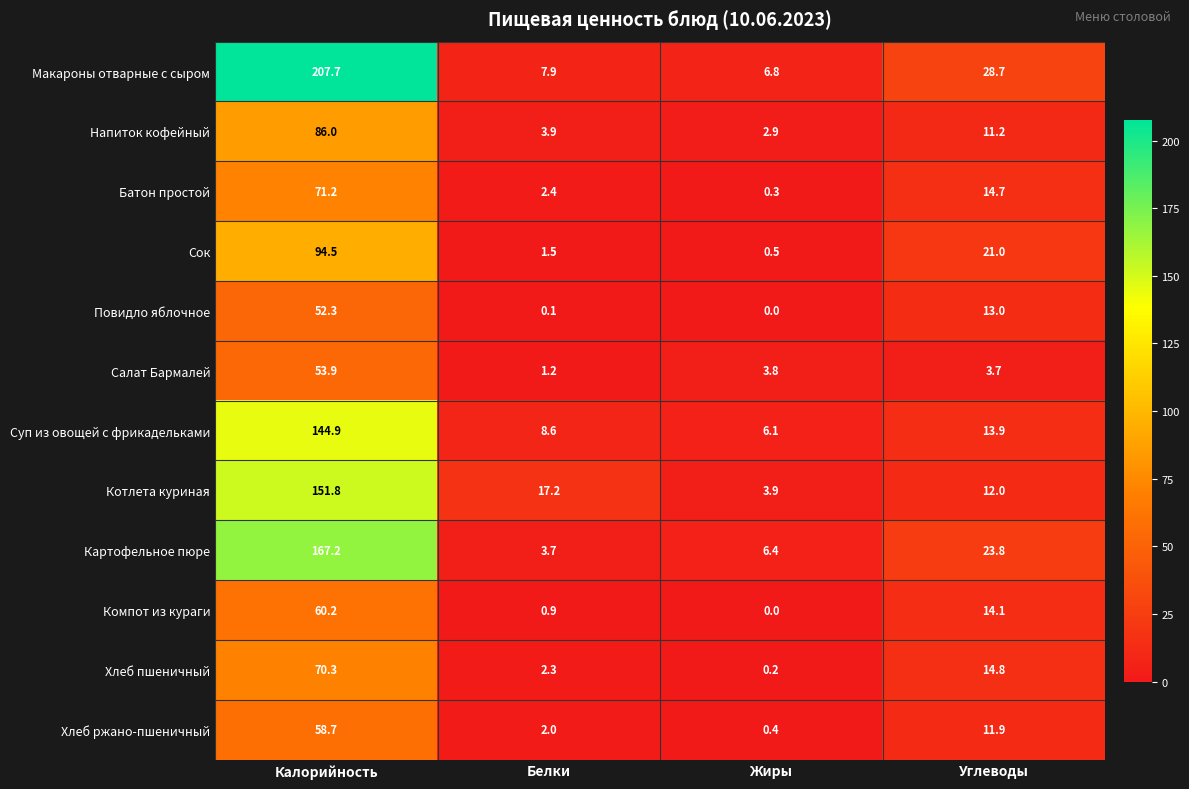

What is the difference between the second highest and second lowest values in the Хлеб пшеничный series?

12.5